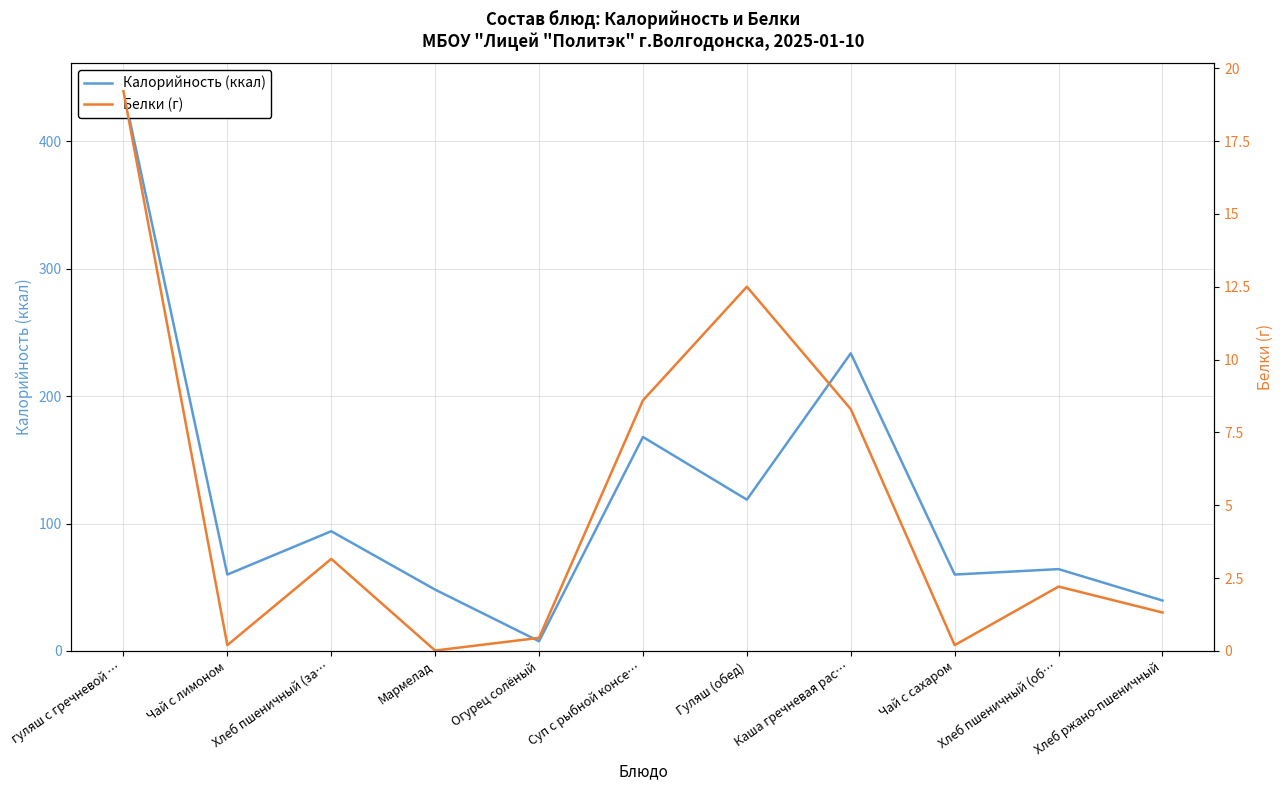

What is the difference between the Калорийность values at Чай с сахаром and Огурец солёный?

52.4